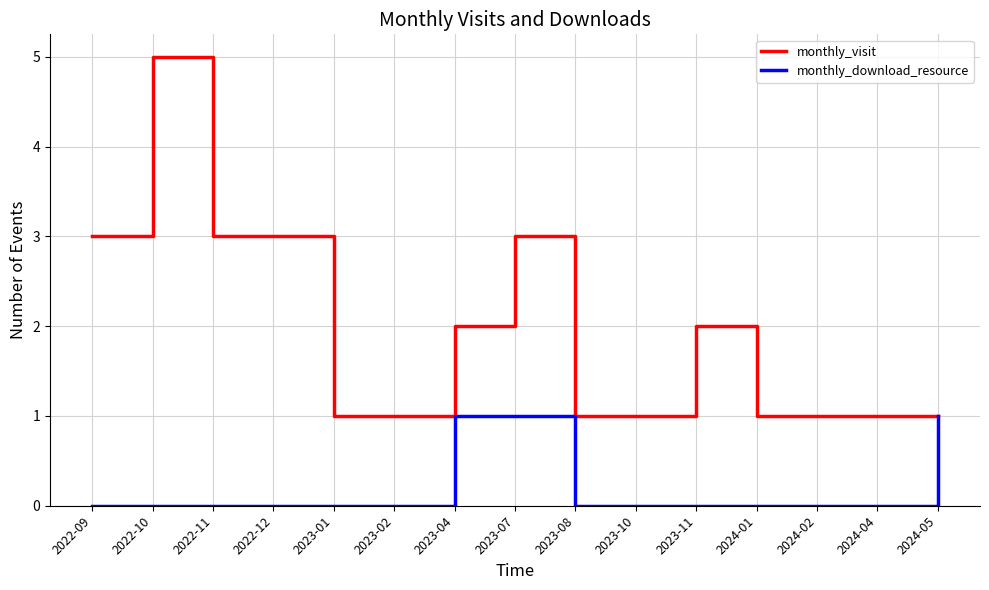

Reading right to left, list all the values displayed in this chart.

monthly_visit: 2024-05=1	2024-04=1	2024-02=1	2024-01=1	2023-11=2	2023-10=1	2023-08=1	2023-07=3	2023-04=2	2023-02=1	2023-01=1	2022-12=3	2022-11=3	2022-10=5	2022-09=3
monthly_download_resource: 2024-05=1	2024-04=0	2024-02=0	2024-01=0	2023-11=0	2023-10=0	2023-08=0	2023-07=1	2023-04=1	2023-02=0	2023-01=0	2022-12=0	2022-11=0	2022-10=0	2022-09=0